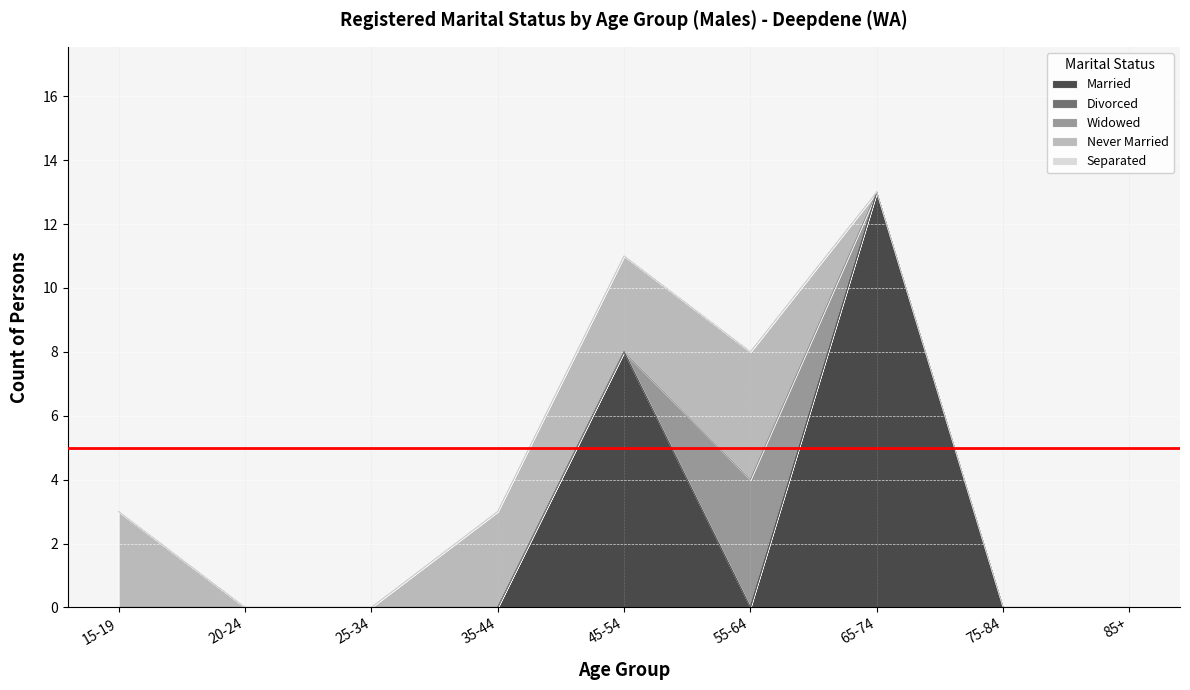

Rank the series by their maximum value, from lowest to highest.

Divorced, Separated, Widowed, Never Married, Married